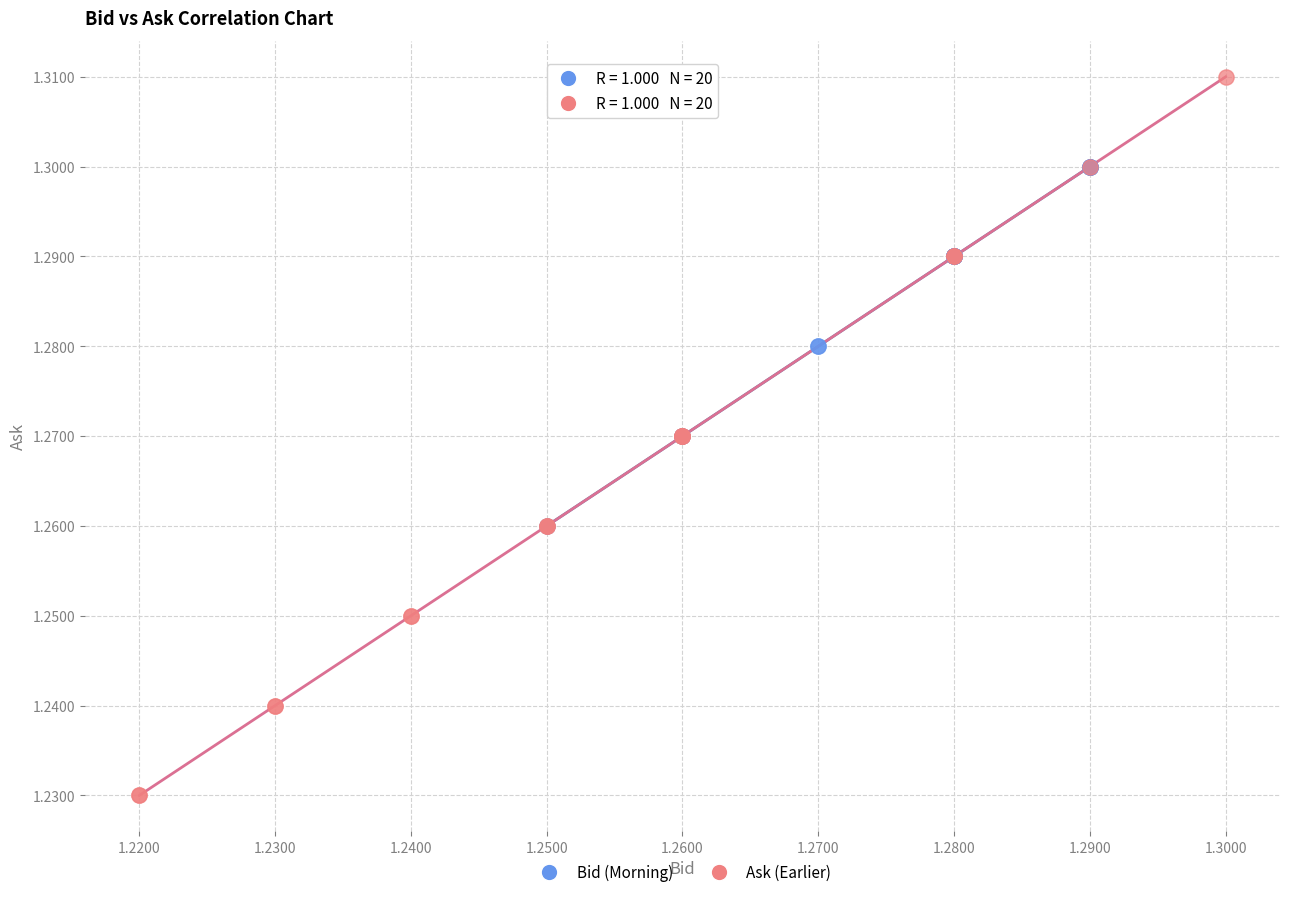

Which series contains the highest Y value?

Ask (Earlier)